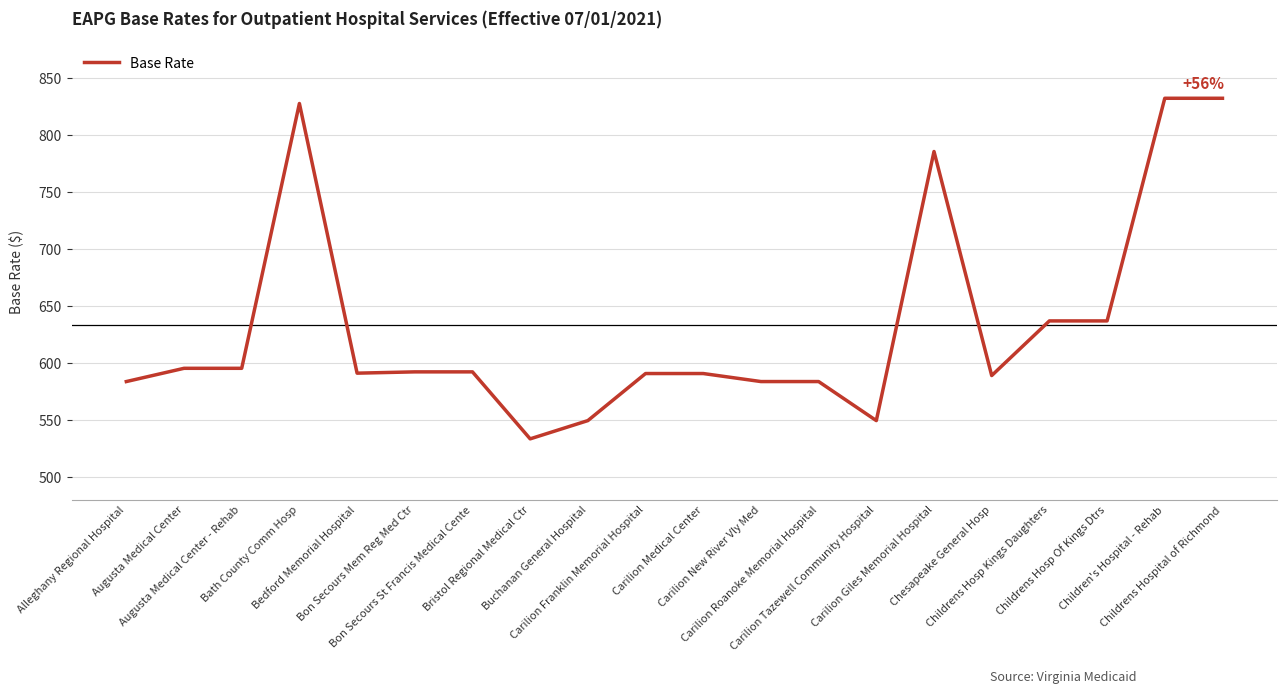

What is the ratio of the value at Carilion Franklin Memorial Hospital to the value at Bath County Comm Hosp?

0.7